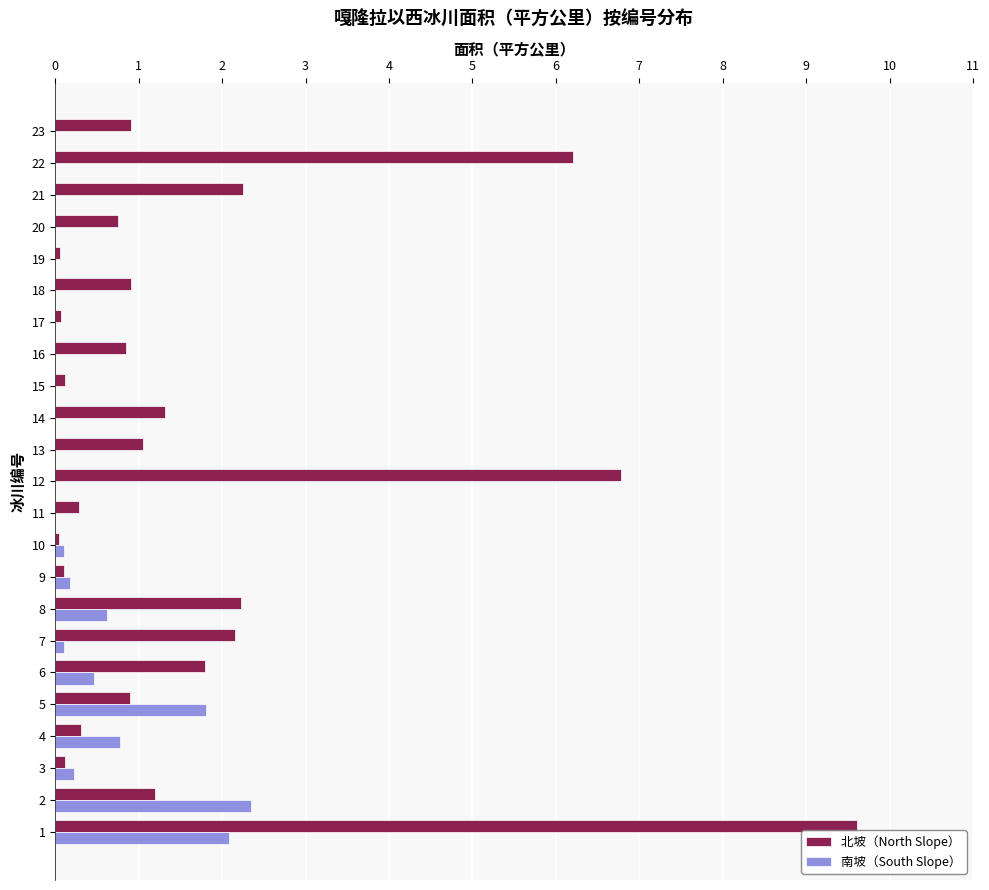

What is the sum of the 北坡（North Slope） values at 10 and 17?

0.1